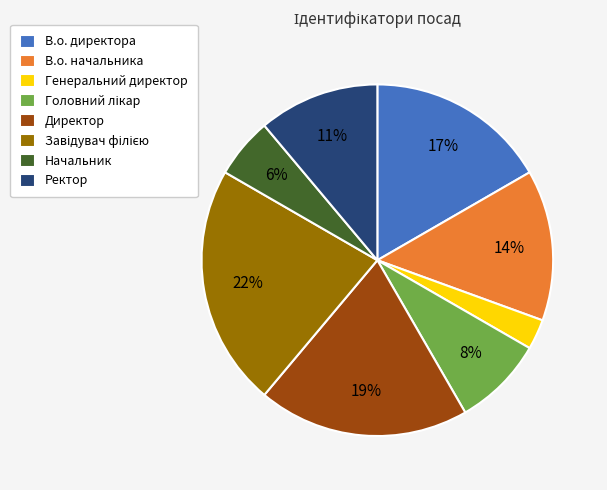

What is the smallest slice in the pie chart?

Генеральний директор